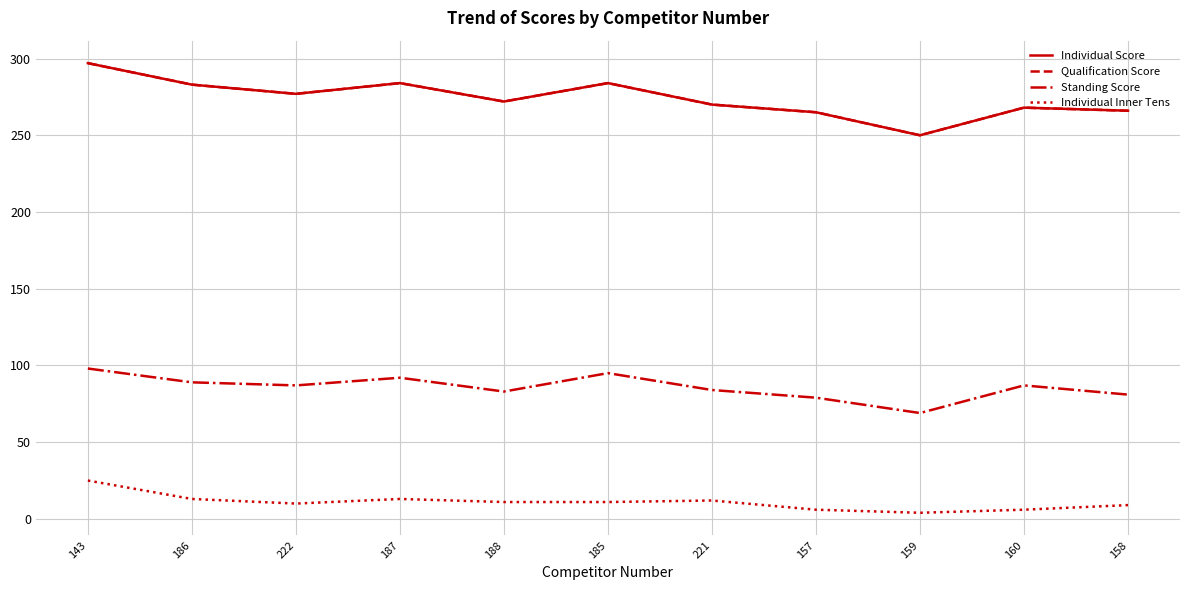

Is this an area chart (filled region under the line)?

No